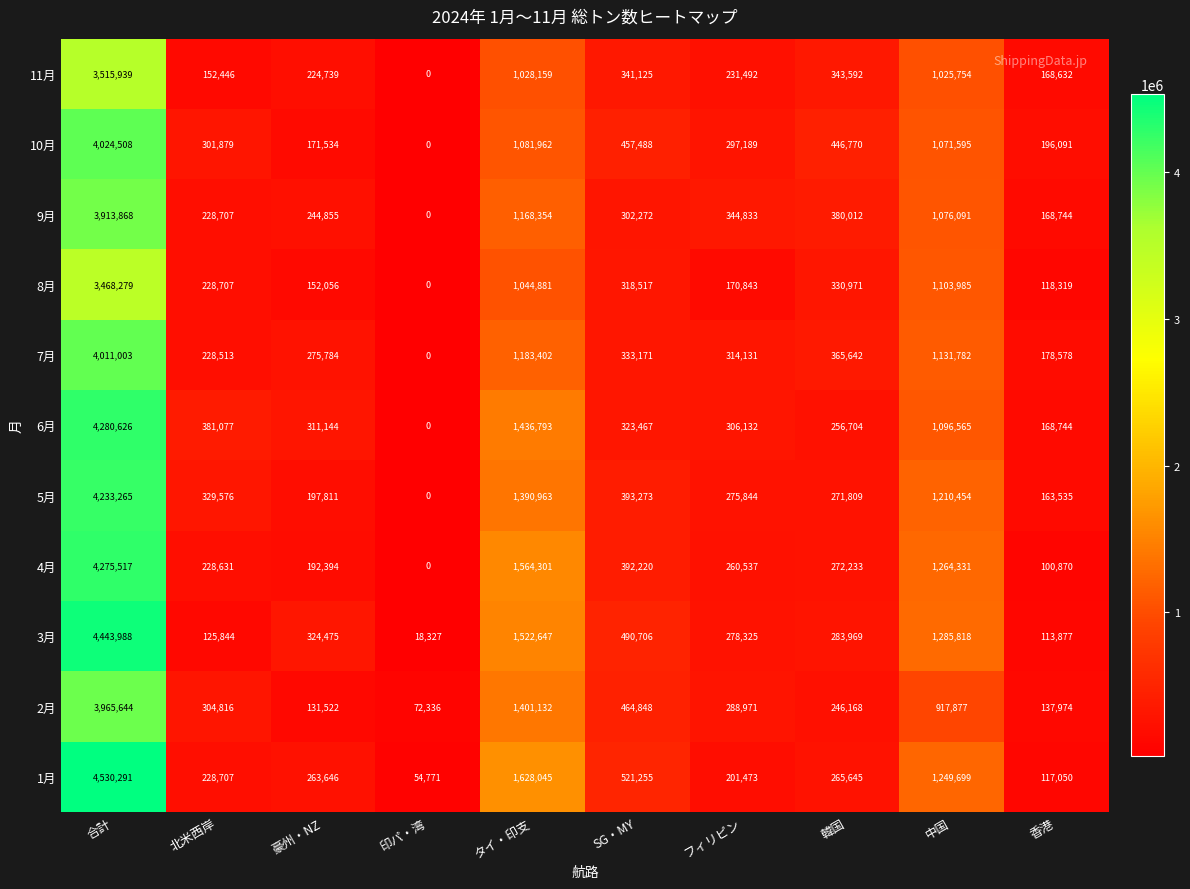

At which category is the sum across all series the highest?

合計